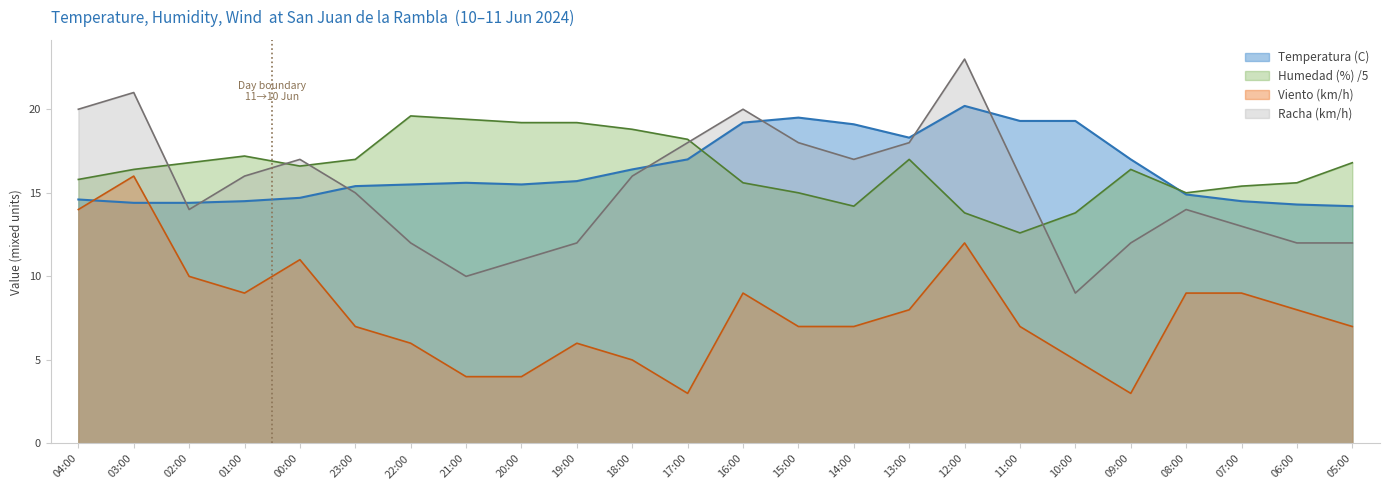

The Temperatura (C) series shows 23.7 at 22:00. True or false?

False